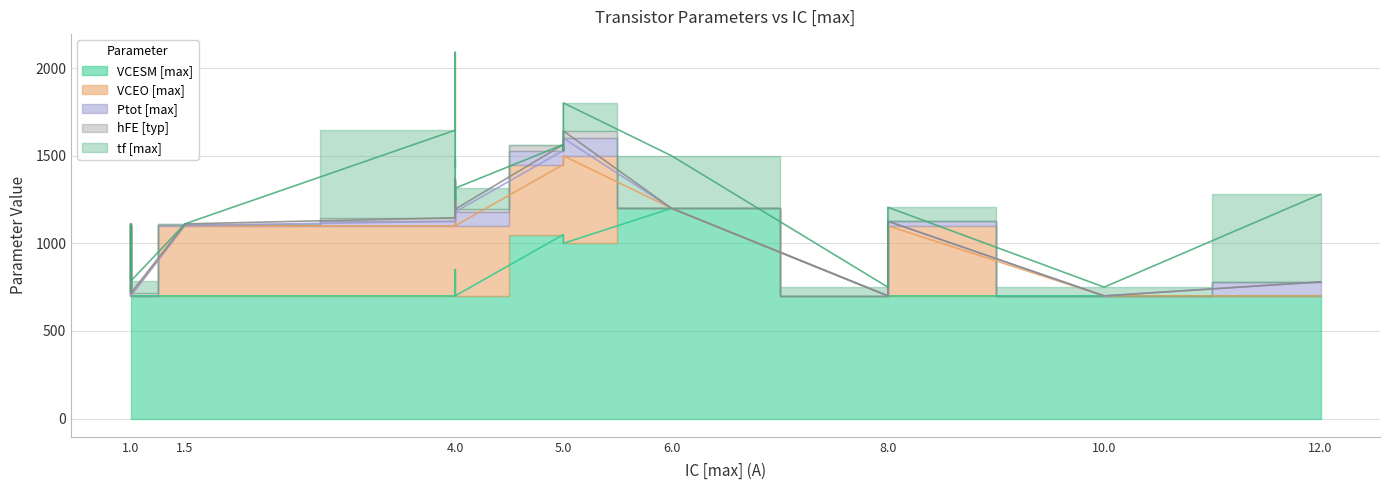

How many series are shown in this chart?

5